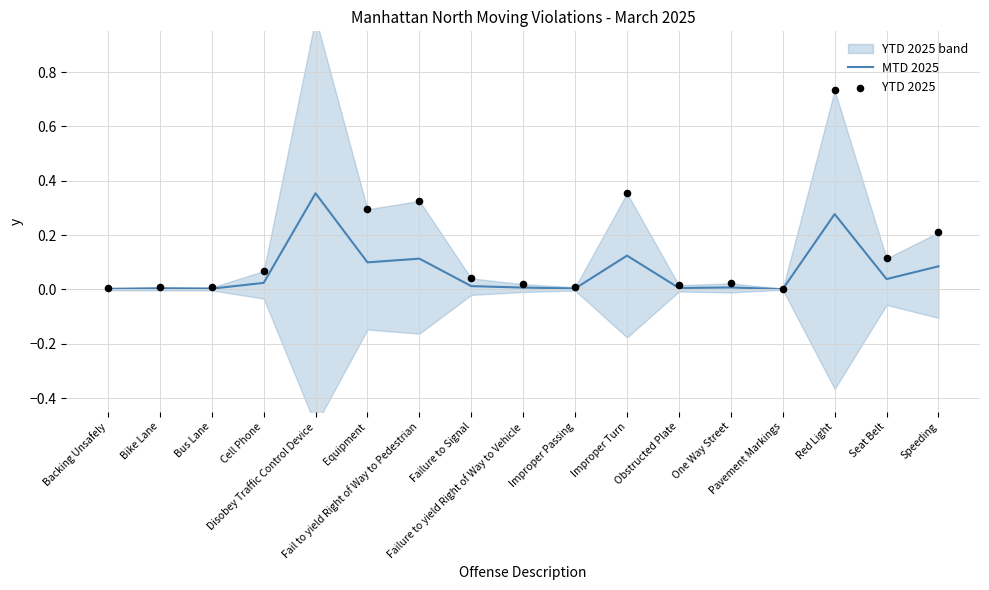

Which series has the largest total across all categories?

YTD 2025